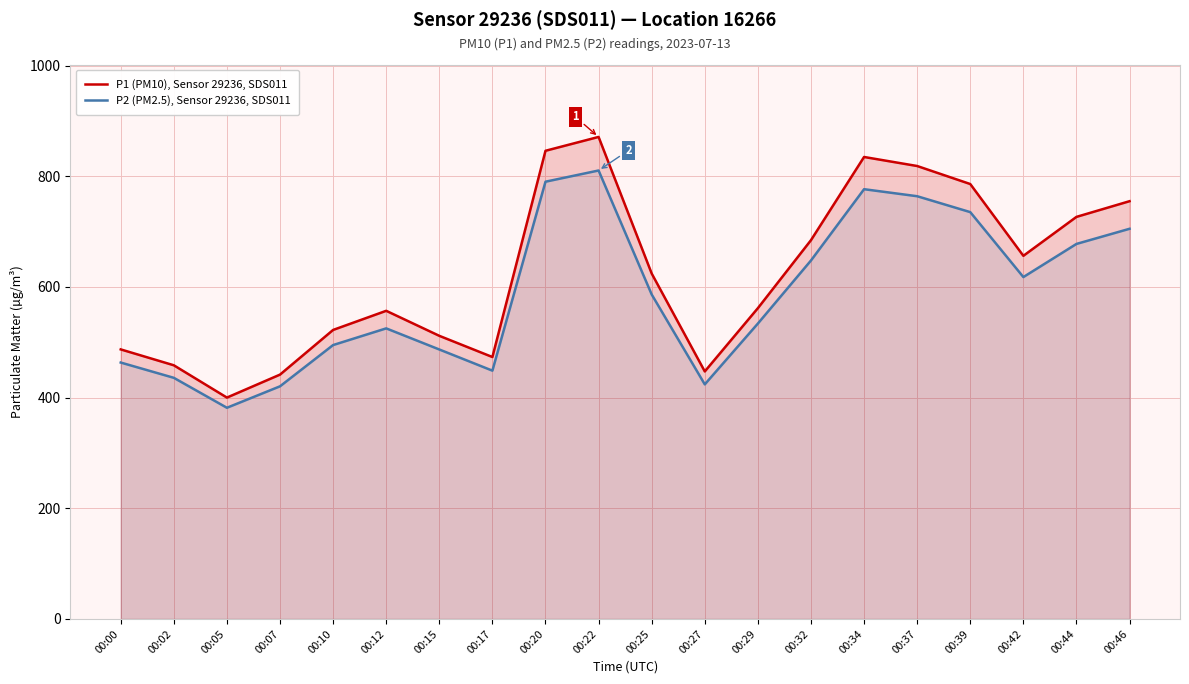

How many distinct data groups are displayed?

2